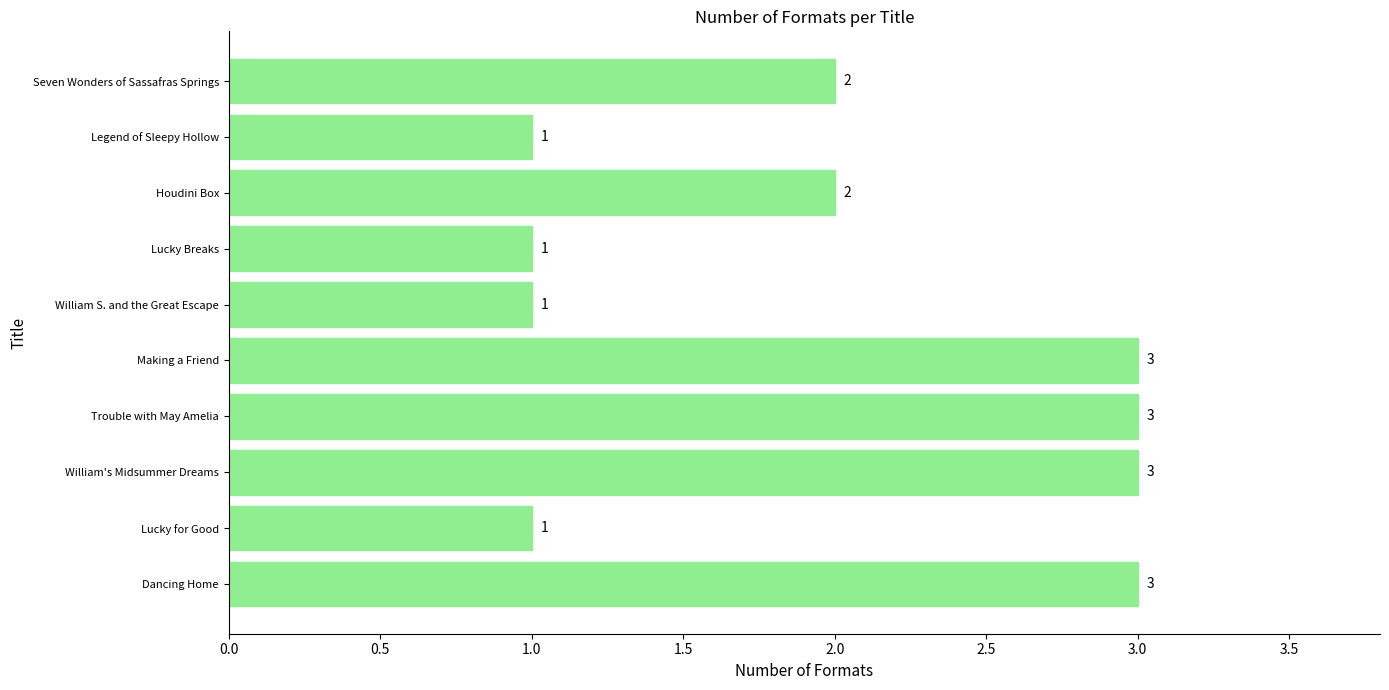

Between Houdini Box and William's Midsummer Dreams, which is larger?

William's Midsummer Dreams